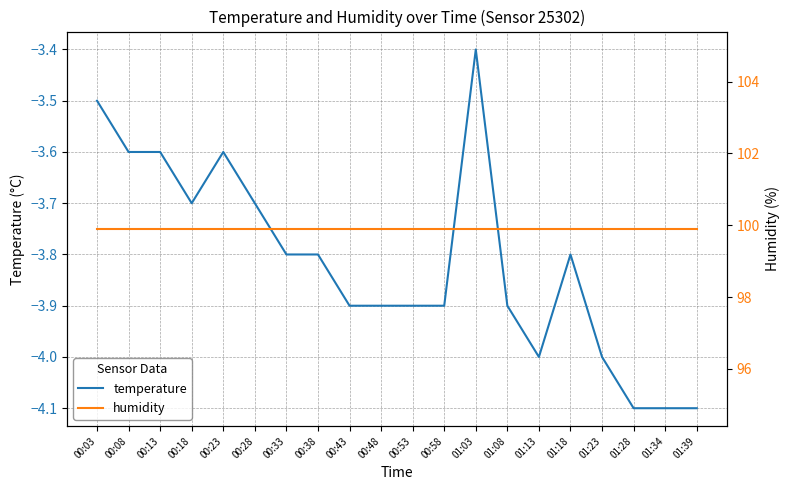

Reading right to left, extract all data points from this chart.

temperature: -4.1	-4.1	-4.1	-4.0	-3.8	-4.0	-3.9	-3.4	-3.9	-3.9	-3.9	-3.9	-3.8	-3.8	-3.7	-3.6	-3.7	-3.6	-3.6	-3.5
humidity: 99.9	99.9	99.9	99.9	99.9	99.9	99.9	99.9	99.9	99.9	99.9	99.9	99.9	99.9	99.9	99.9	99.9	99.9	99.9	99.9